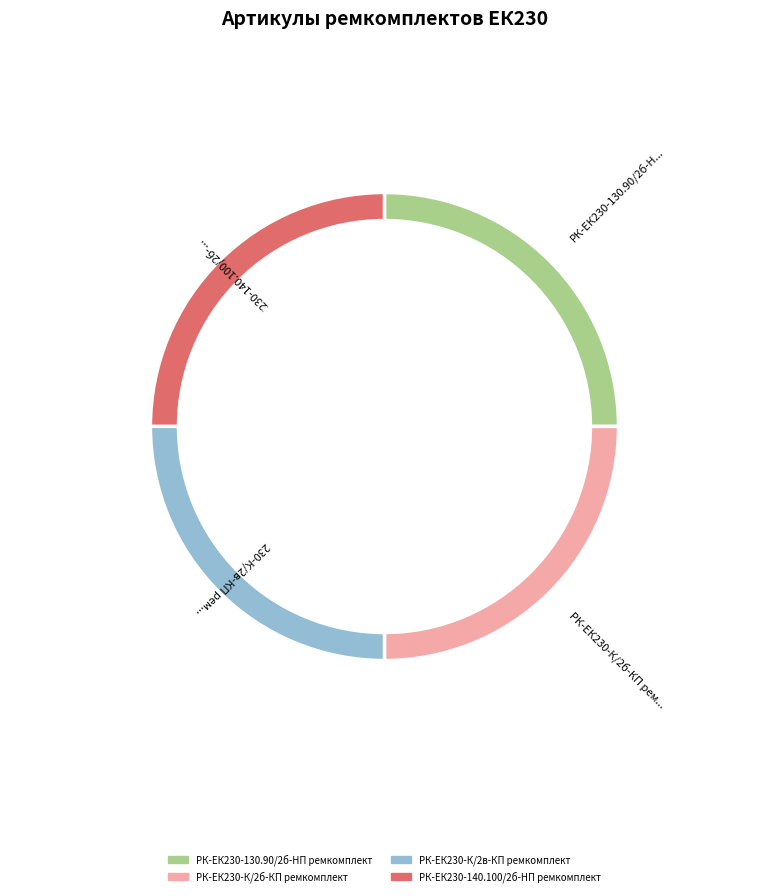

What is the largest slice in the pie chart?

РК-ЕК230-К/2в-КП ремкомплект